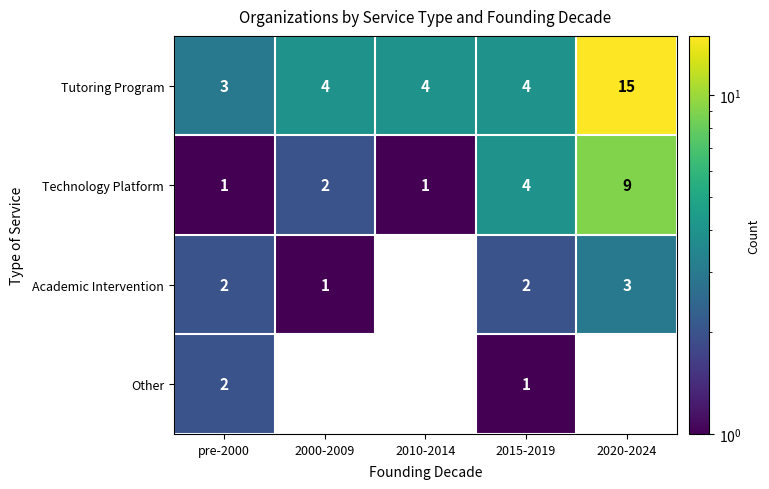

Count the Technology Platform values in the range 1 to 4.

4